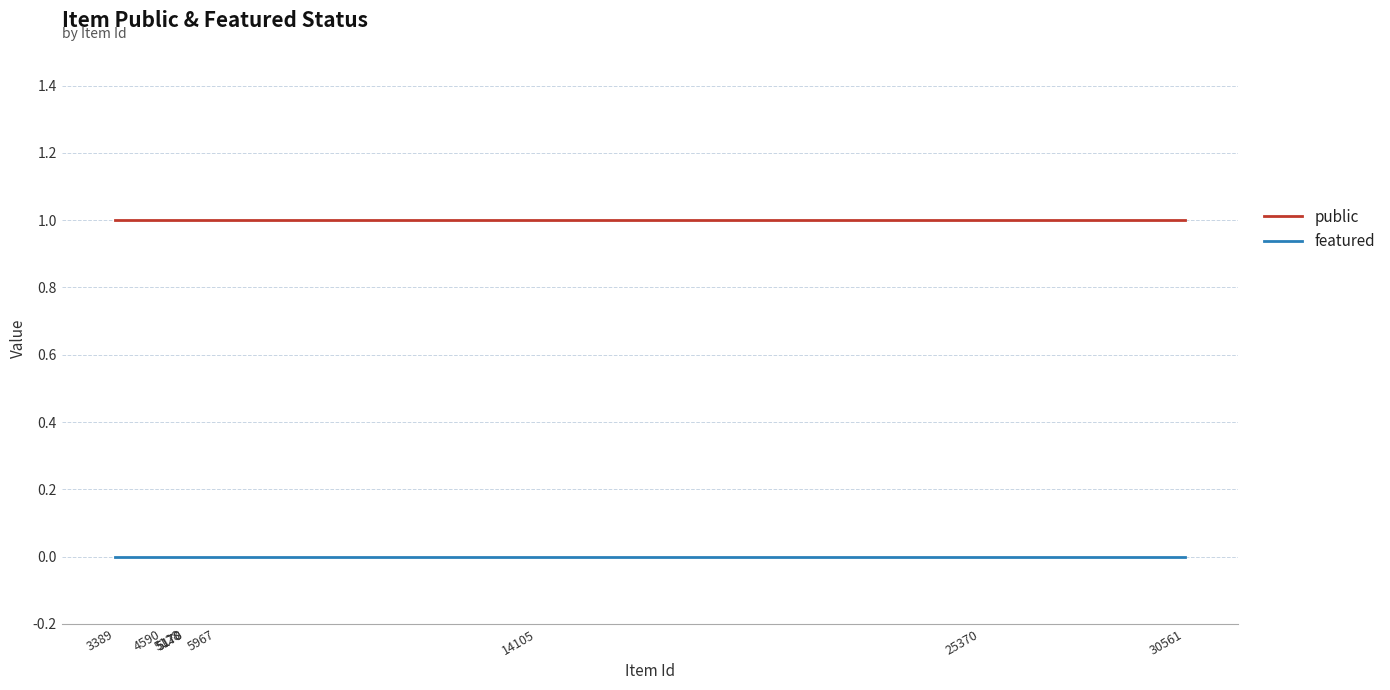

At which label does featured reach its peak?

30561